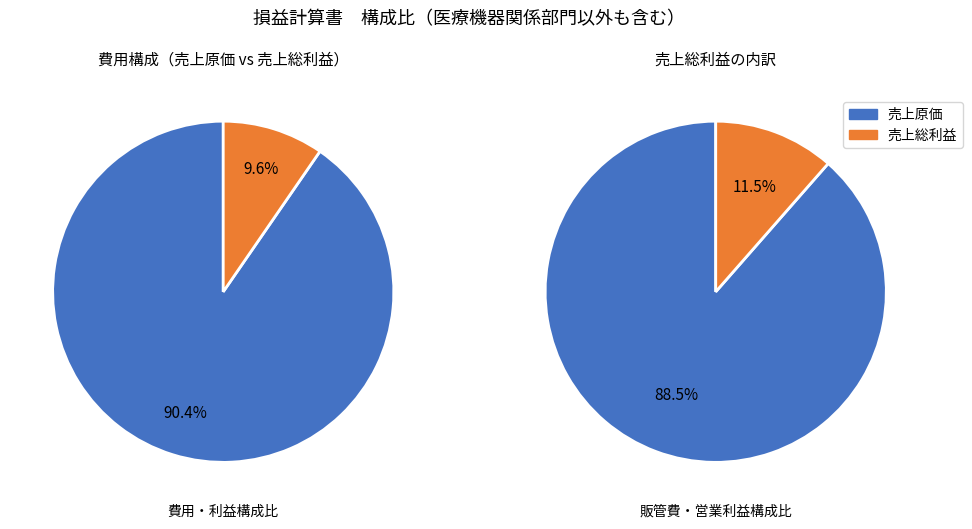

Approximately how many times larger is the value at 売上原価 compared to 売上総利益?

9.4